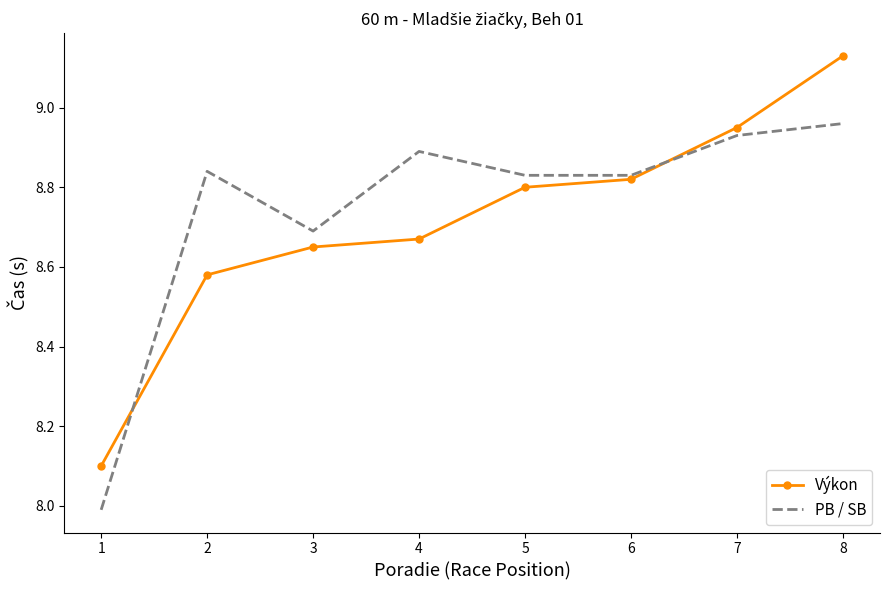

What is the lowest value of the PB / SB series?

8.0